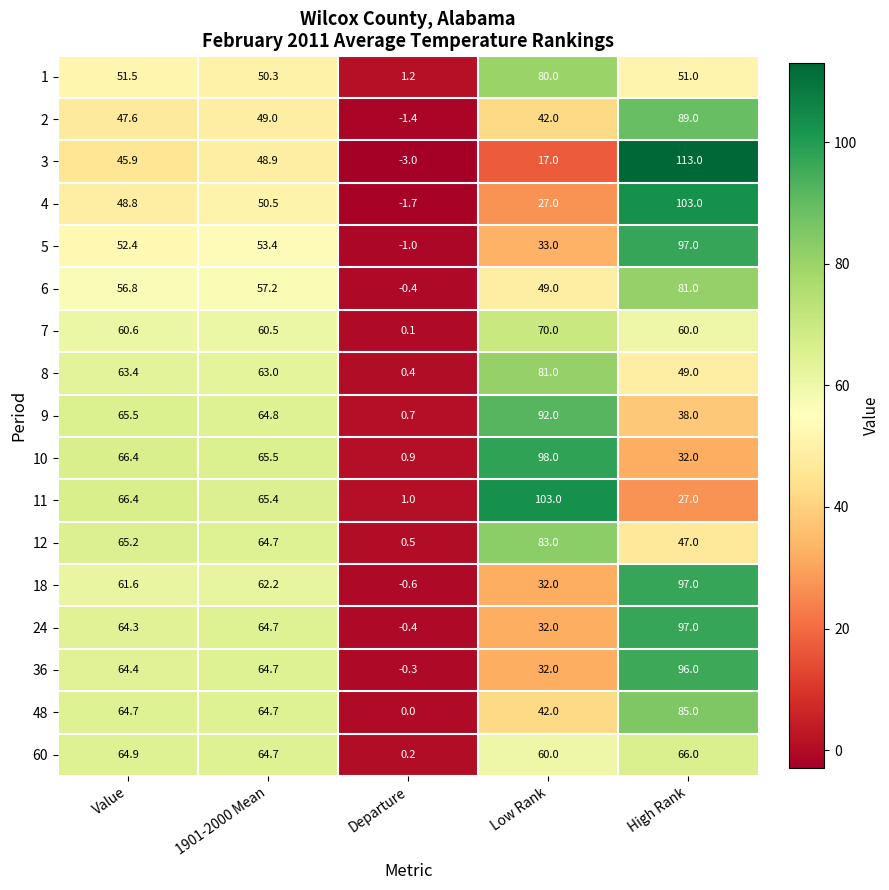

What is the total value across all series at High Rank?

1228.0